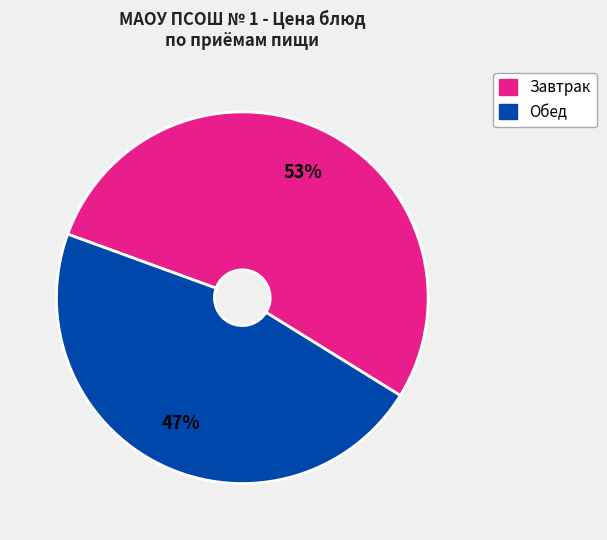

Count the number of slices in the pie.

2